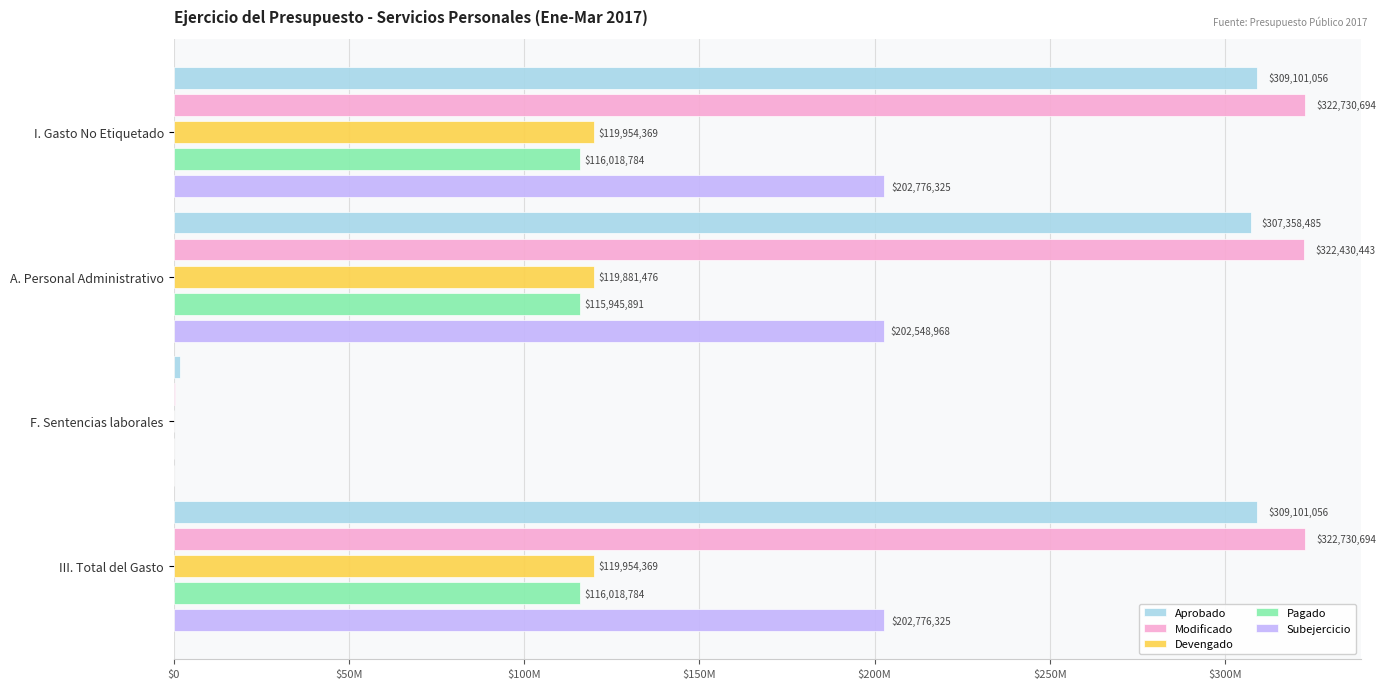

What are all the series names shown in the legend?

Aprobado, Modificado, Devengado, Pagado, Subejercicio